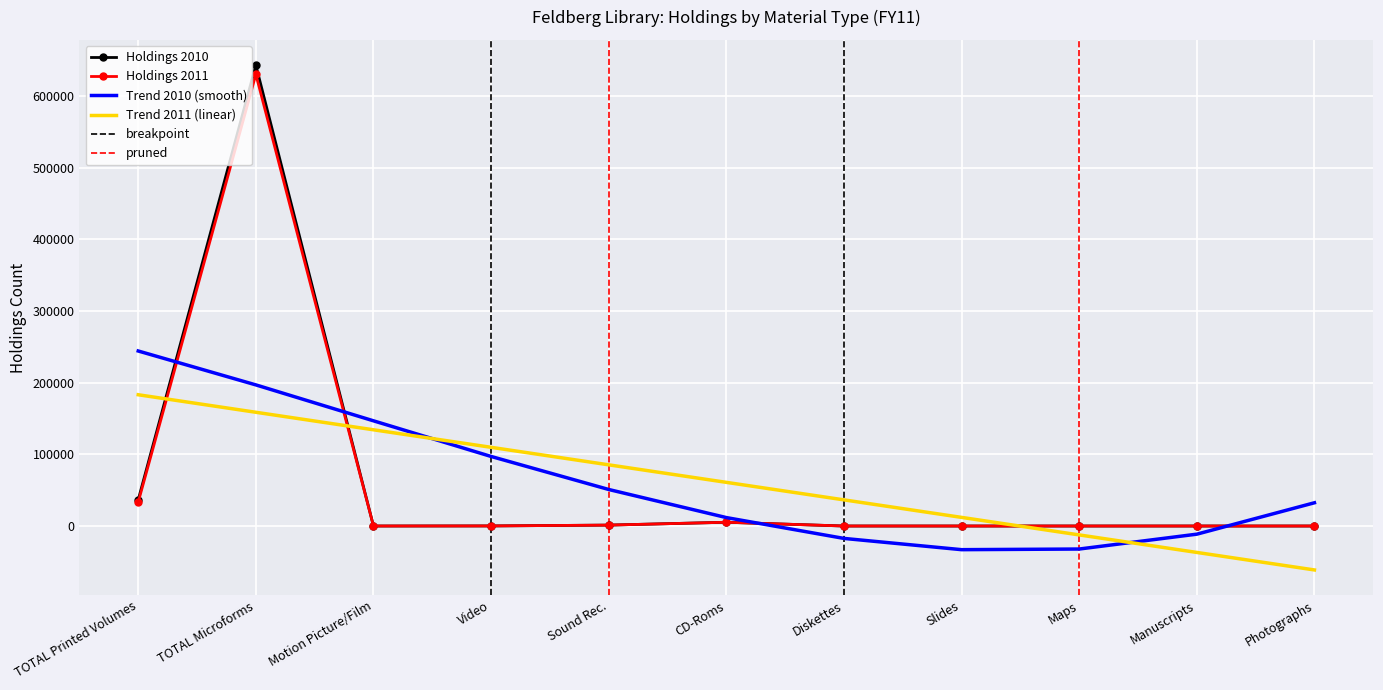

Is it true that Holdings 2011 equals 0.0 at Slides?

True